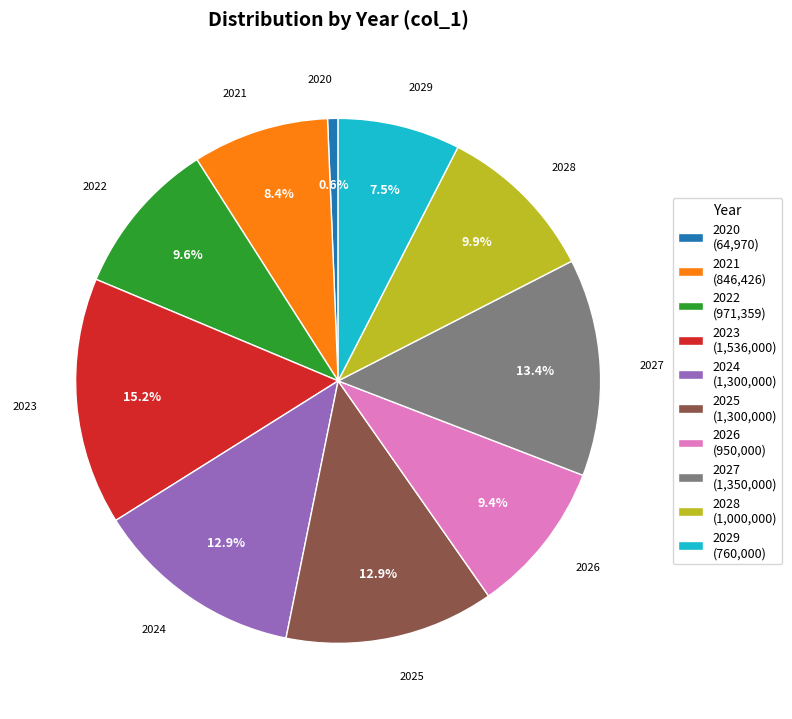

Combined, do 2023 and 2024 account for over 50%?

No